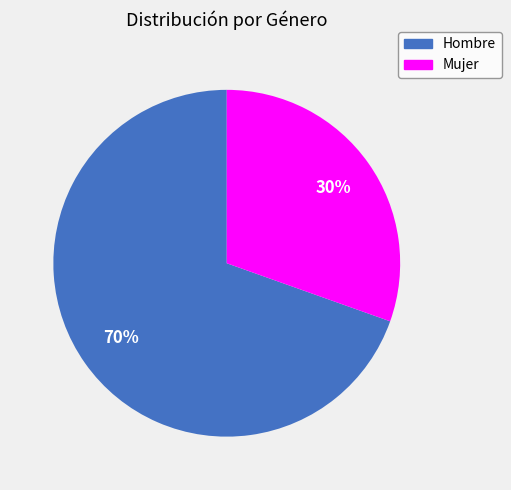

To the nearest percent, what percentage of the pie is Hombre?

70%